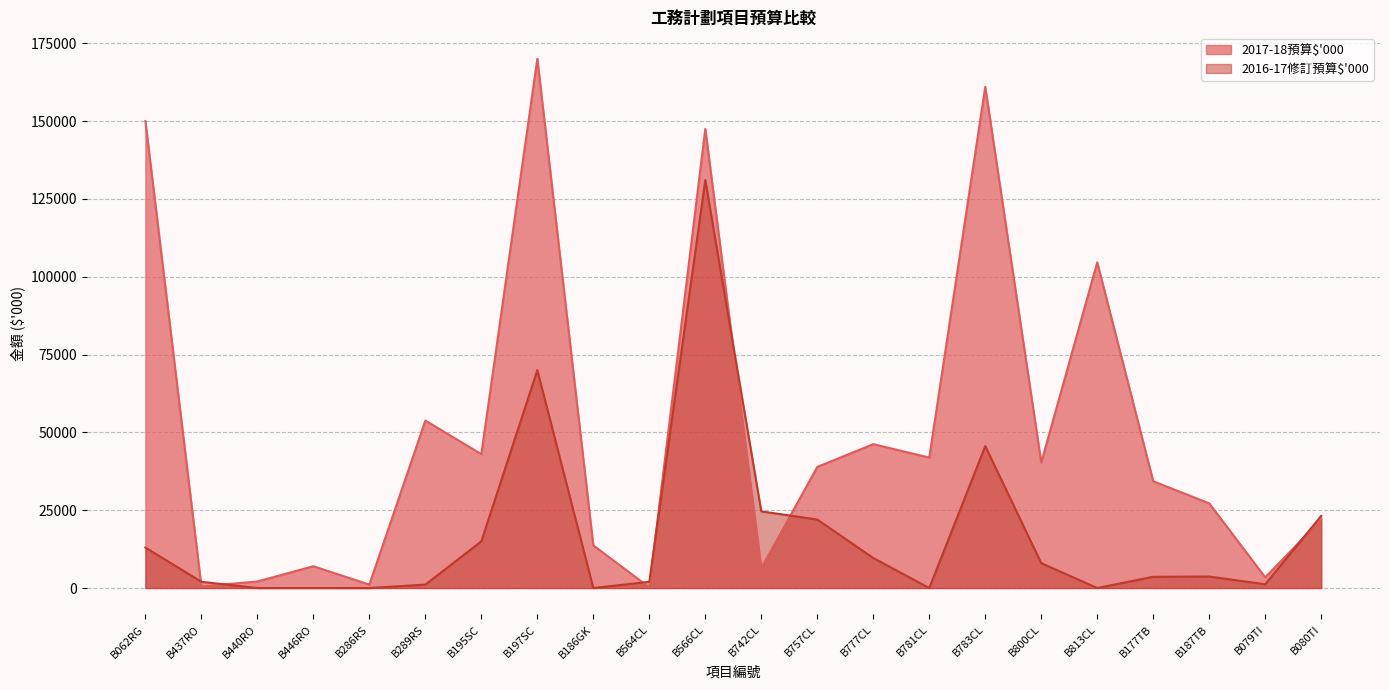

At which category does 2017-18預算$'000 reach its first local valley?

B437RO